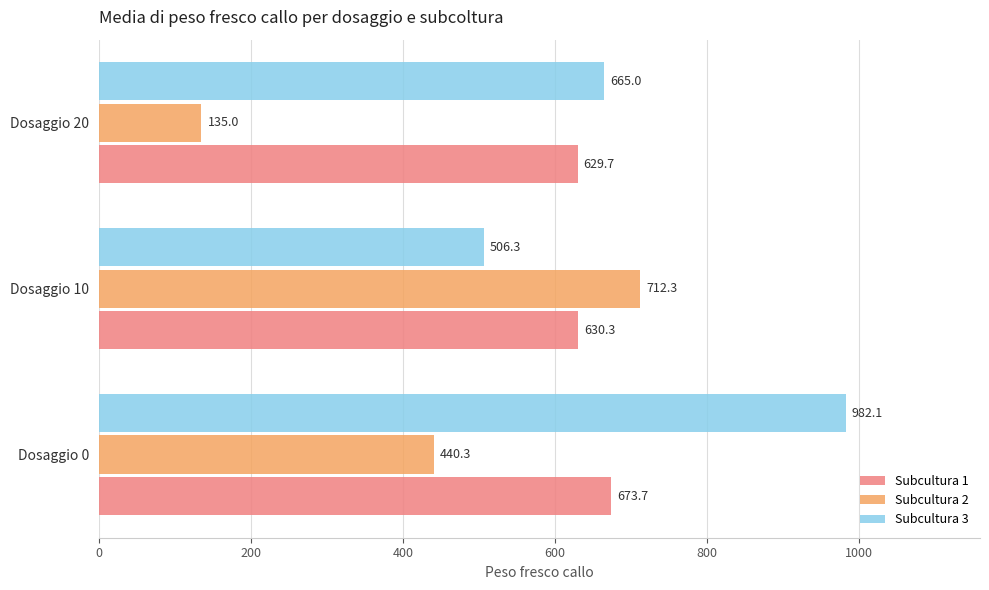

Rank the series by their average value, from highest to lowest.

Subcultura 3, Subcultura 1, Subcultura 2